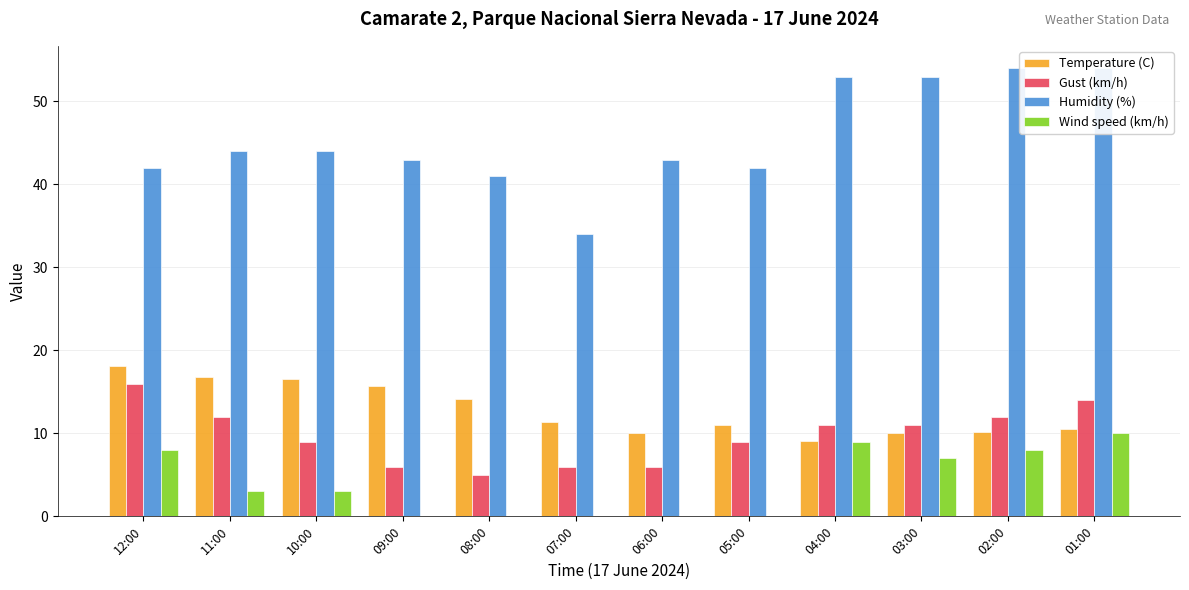

Reading left to right, extract all data points from this chart.

Temperature (C): 12:00=18.1	11:00=16.8	10:00=16.6	09:00=15.7	08:00=14.2	07:00=11.4	06:00=10.1	05:00=11.0	04:00=9.1	03:00=10.0	02:00=10.2	01:00=10.5
Gust (km/h): 12:00=16.0	11:00=12.0	10:00=9.0	09:00=6.0	08:00=5.0	07:00=6.0	06:00=6.0	05:00=9.0	04:00=11.0	03:00=11.0	02:00=12.0	01:00=14.0
Humidity (%): 12:00=42.0	11:00=44.0	10:00=44.0	09:00=43.0	08:00=41.0	07:00=34.0	06:00=43.0	05:00=42.0	04:00=53.0	03:00=53.0	02:00=54.0	01:00=54.0
Wind speed (km/h): 12:00=8.0	11:00=3.0	10:00=3.0	09:00=0.0	08:00=0.0	07:00=0.0	06:00=0.0	05:00=0.0	04:00=9.0	03:00=7.0	02:00=8.0	01:00=10.0